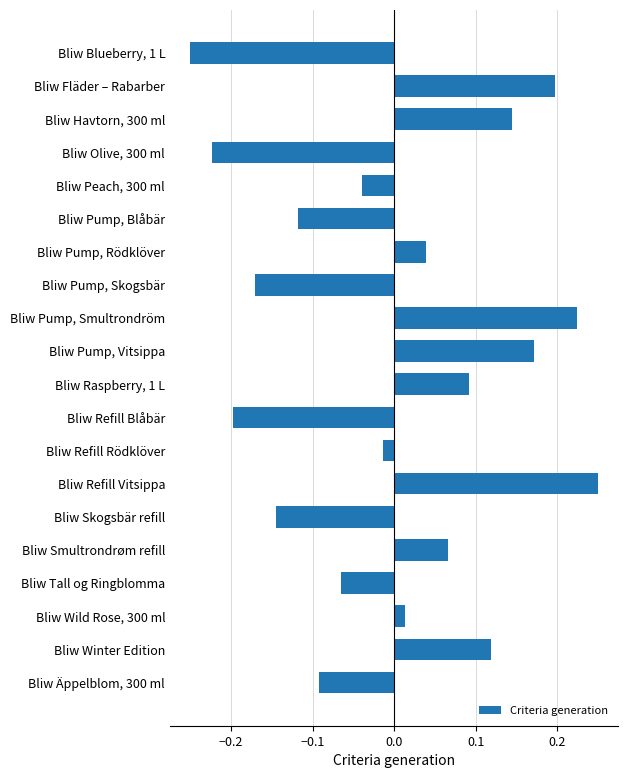

Rank the categories by value from highest to lowest.

Bliw Refill Vitsippa, Bliw Pump, Smultrondröm, Bliw Fläder – Rabarber, Bliw Pump, Vitsippa, Bliw Havtorn, 300 ml, Bliw Winter Edition, Bliw Raspberry, 1 L, Bliw Smultrondrøm refill, Bliw Pump, Rödklöver, Bliw Wild Rose, 300 ml, Bliw Refill Rödklöver, Bliw Peach, 300 ml, Bliw Tall og Ringblomma, Bliw Äppelblom, 300 ml, Bliw Pump, Blåbär, Bliw Skogsbär refill, Bliw Pump, Skogsbär, Bliw Refill Blåbär, Bliw Olive, 300 ml, Bliw Blueberry, 1 L